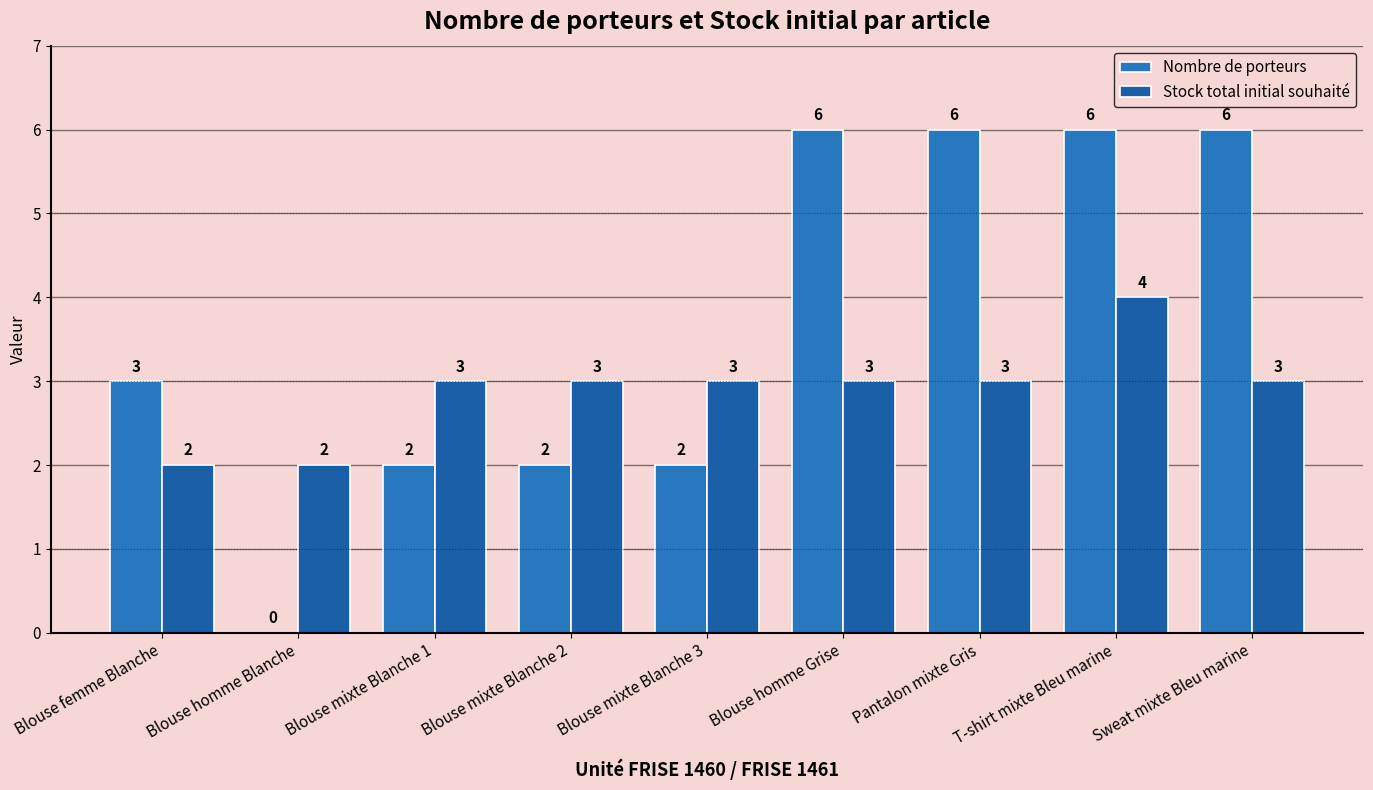

Reading left to right, transcribe all the data shown in this chart.

Nombre de porteurs: Blouse femme Blanche=3	Blouse homme Blanche=0	Blouse mixte Blanche 1=2	Blouse mixte Blanche 2=2	Blouse mixte Blanche 3=2	Blouse homme Grise=6	Pantalon mixte Gris=6	T-shirt mixte Bleu marine=6	Sweat mixte Bleu marine=6
Stock total initial souhaité: Blouse femme Blanche=2	Blouse homme Blanche=2	Blouse mixte Blanche 1=3	Blouse mixte Blanche 2=3	Blouse mixte Blanche 3=3	Blouse homme Grise=3	Pantalon mixte Gris=3	T-shirt mixte Bleu marine=4	Sweat mixte Bleu marine=3